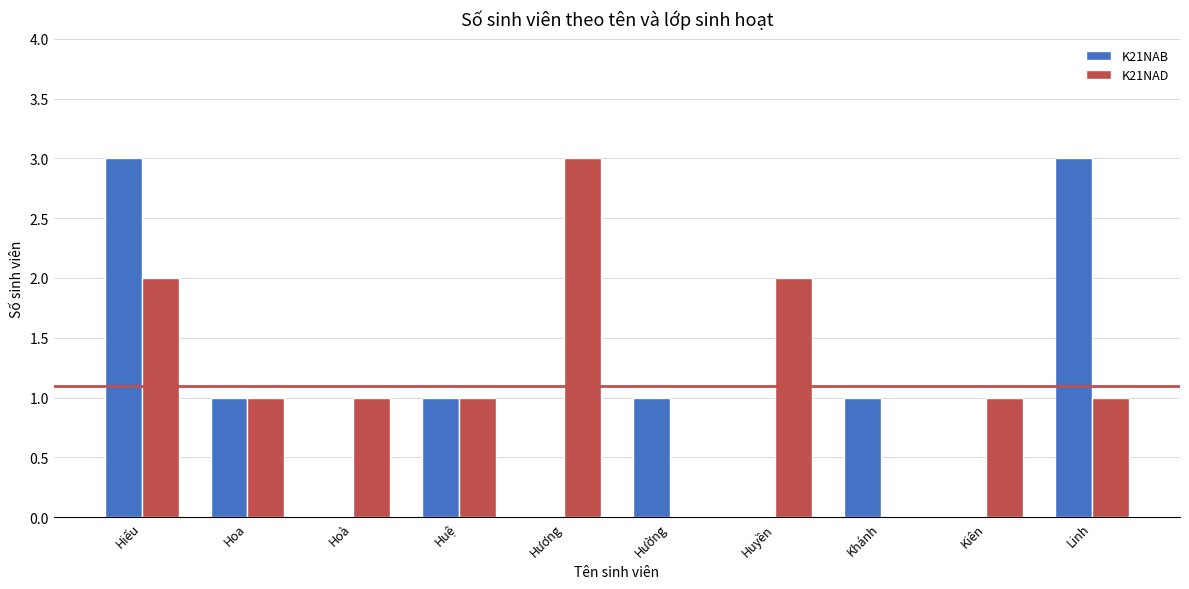

Are the bars horizontal?

No